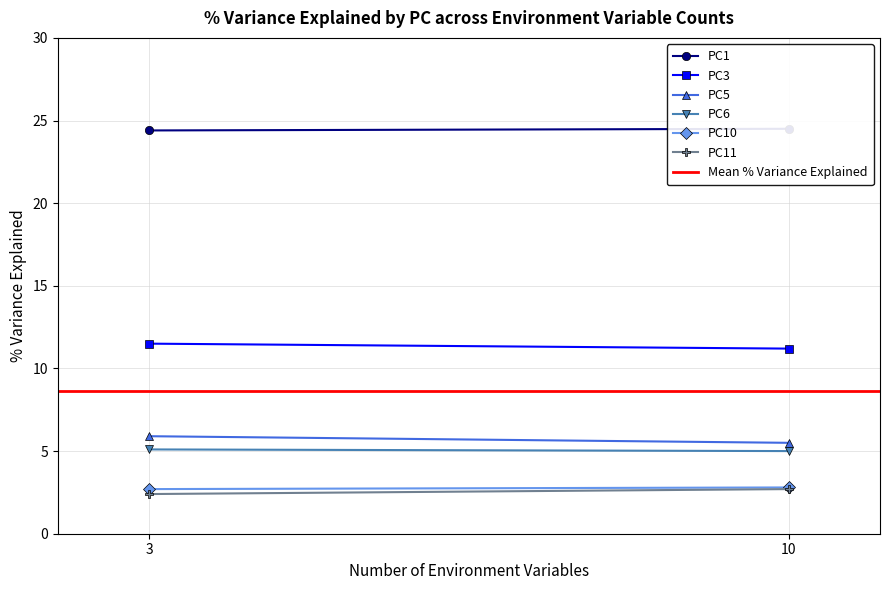

What is the value of the PC1 point at the 1st from the left?

24.4